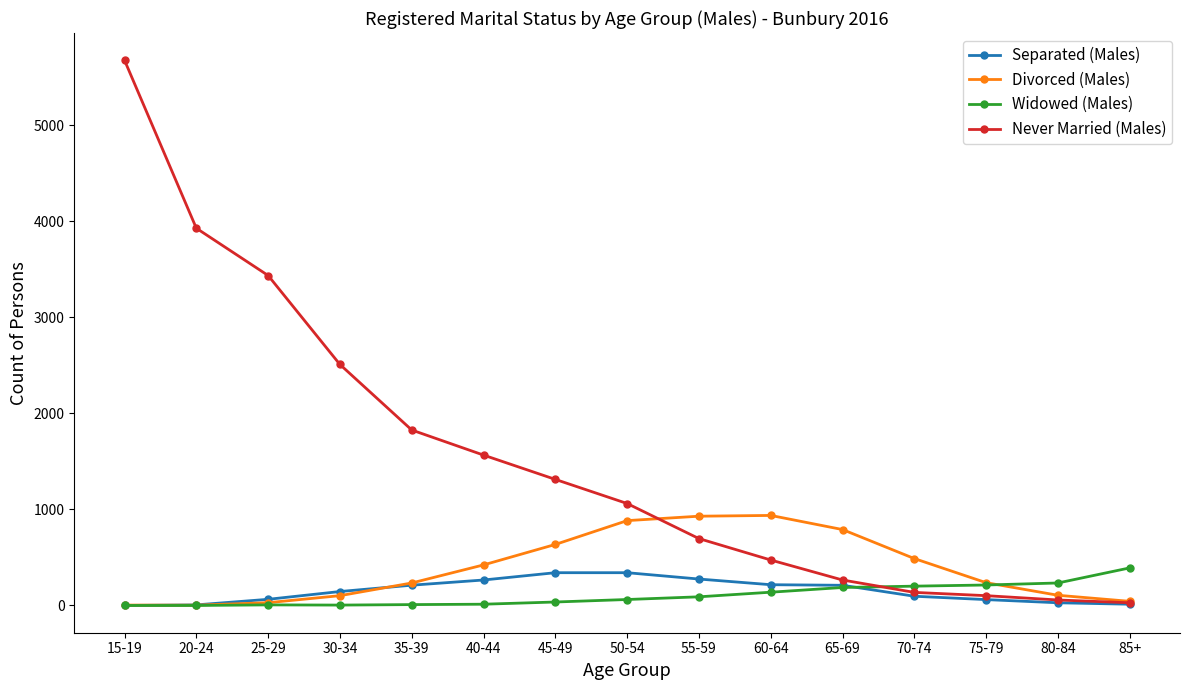

What is the label of the 11th point from the left?

65-69